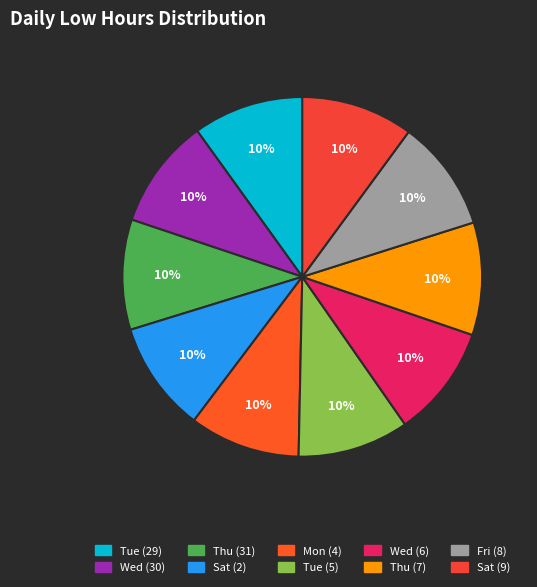

Count the number of slices in the pie.

10